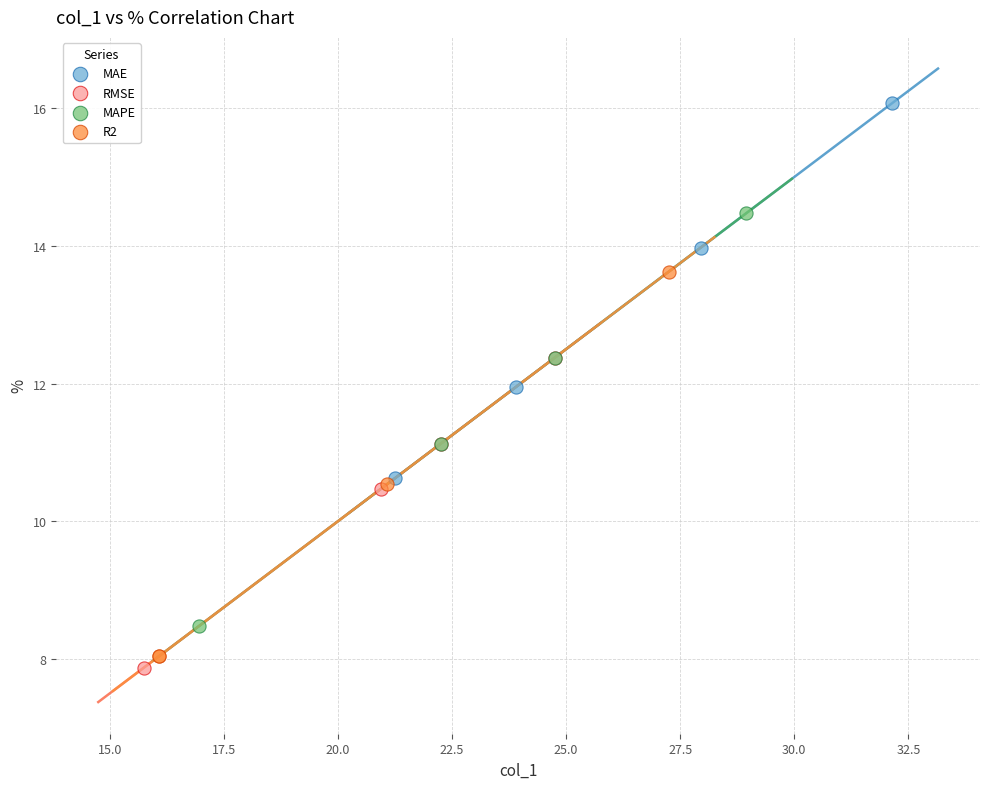

Which series has the largest Y range (max minus min)?

MAPE